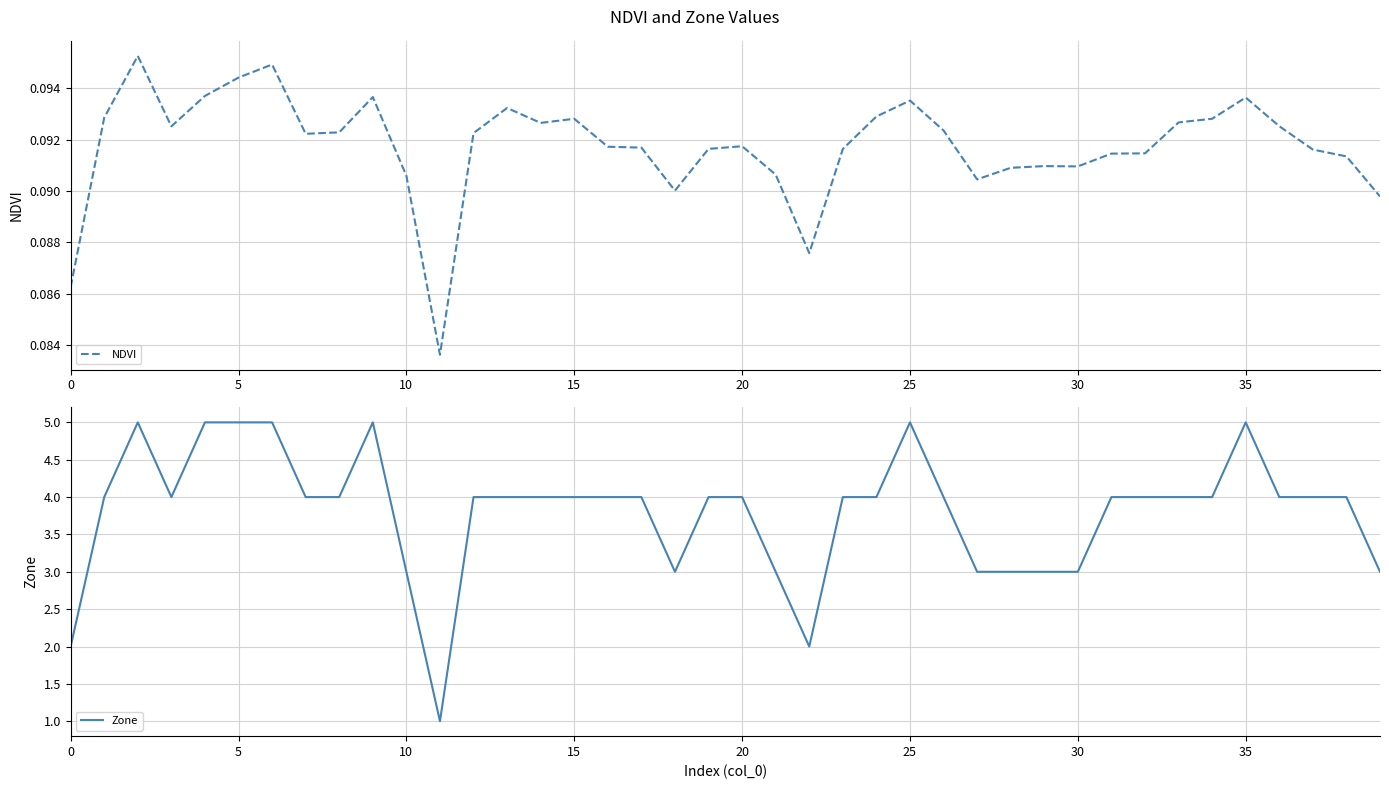

True or false: Zone has a value of 4 at 15.

True